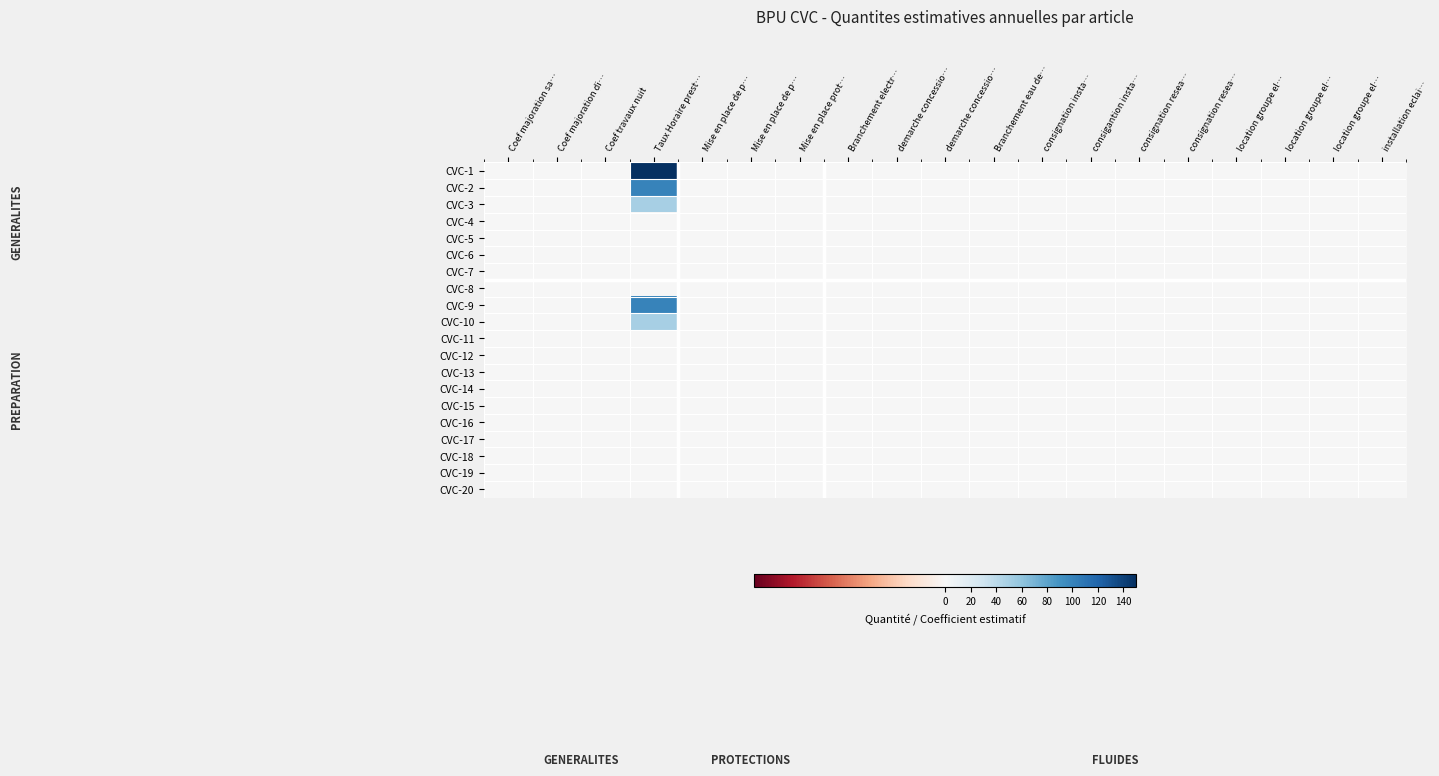

List the series in order of their peak value, highest first.

CVC-1, CVC-2, CVC-9, CVC-3, CVC-10, CVC-4, CVC-5, CVC-6, CVC-7, CVC-8, CVC-11, CVC-12, CVC-13, CVC-14, CVC-15, CVC-16, CVC-17, CVC-18, CVC-19, CVC-20